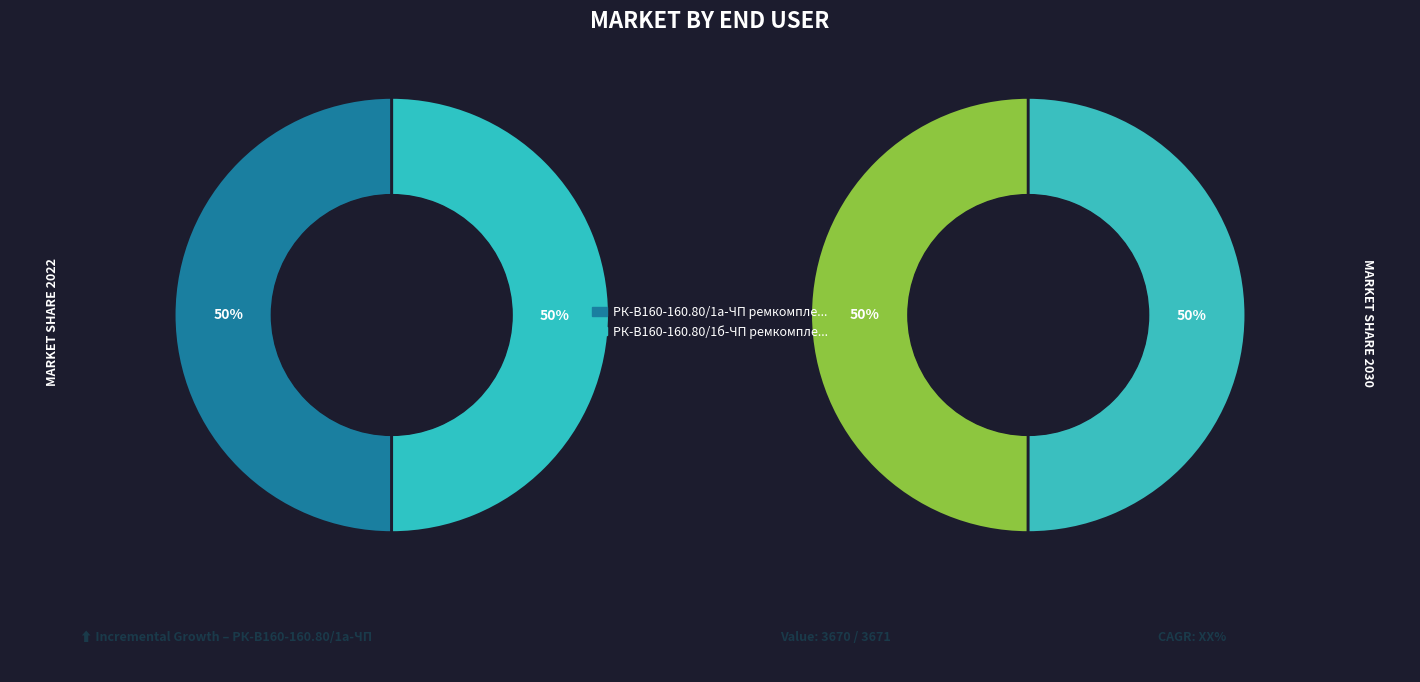

Is it true that РК-В160-160.80/1а-ЧП ремкомплект is 41% of the pie?

False